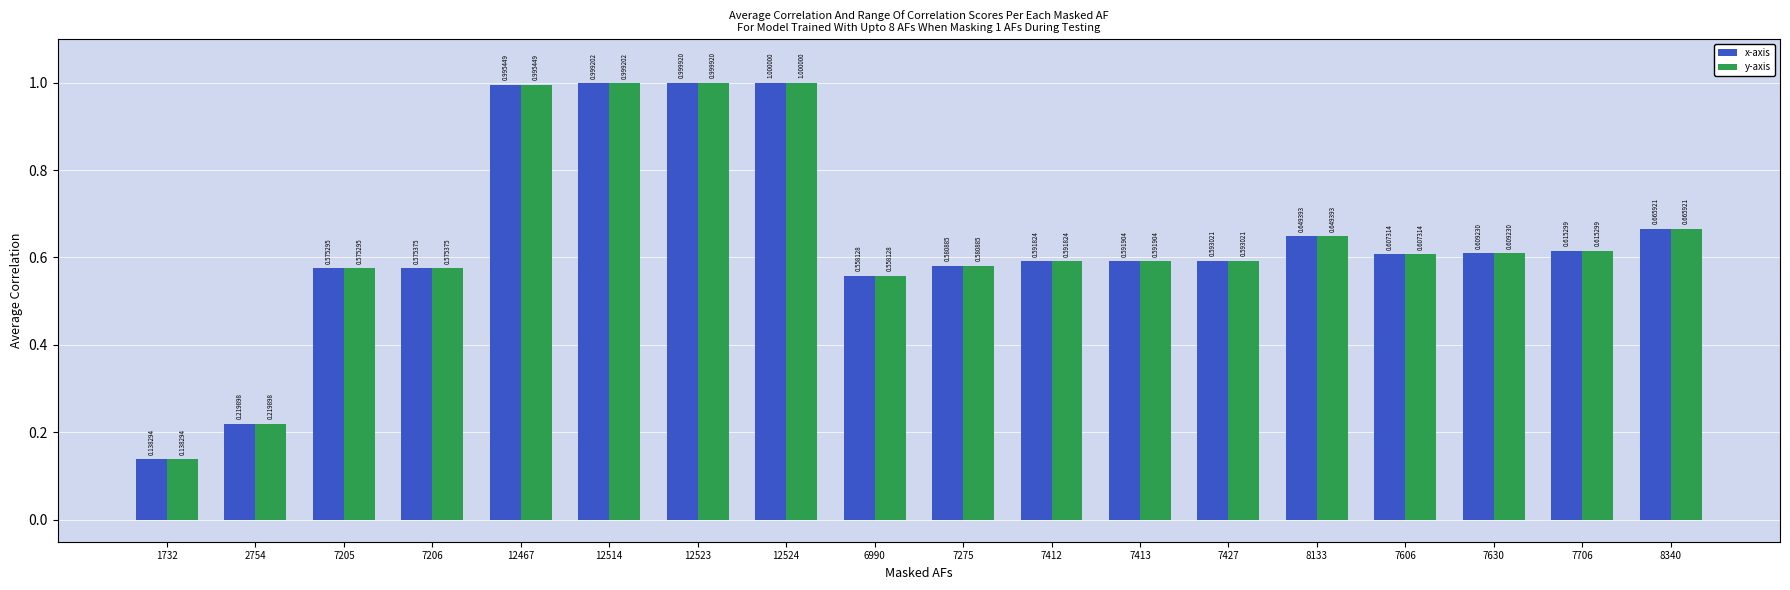

List the labels in order of y-axis value, smallest first.

1732, 2754, 6990, 7205, 7206, 7275, 7412, 7413, 7427, 7606, 7630, 7706, 8133, 8340, 12467, 12514, 12523, 12524